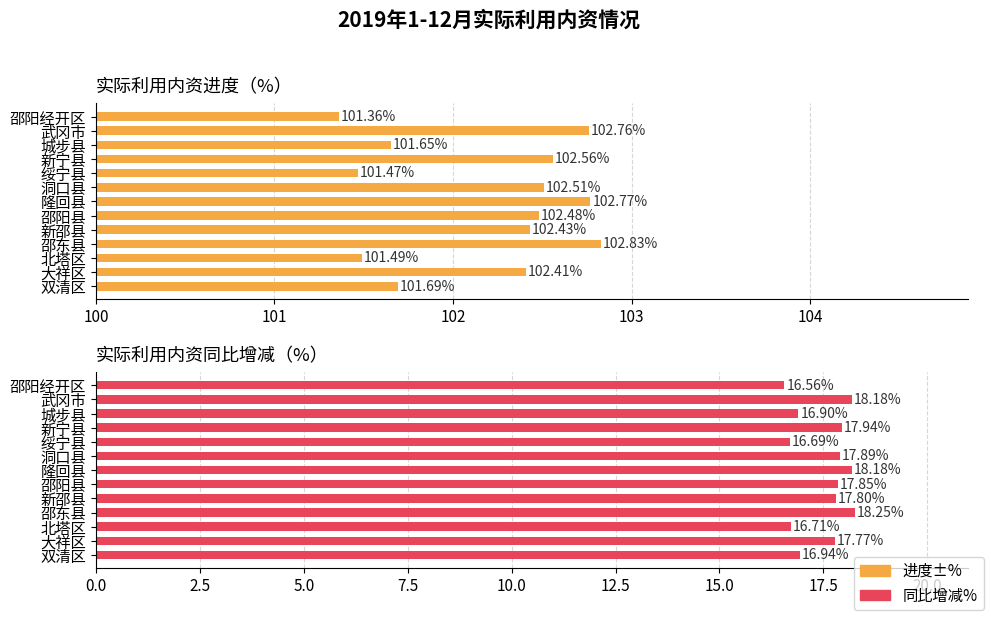

What are all the series names shown in the legend?

进度±%, 同比增减%